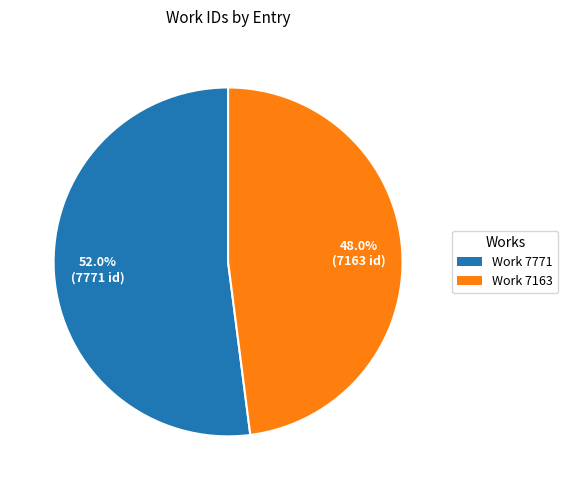

Rank the categories by value from highest to lowest.

Work 7771, Work 7163